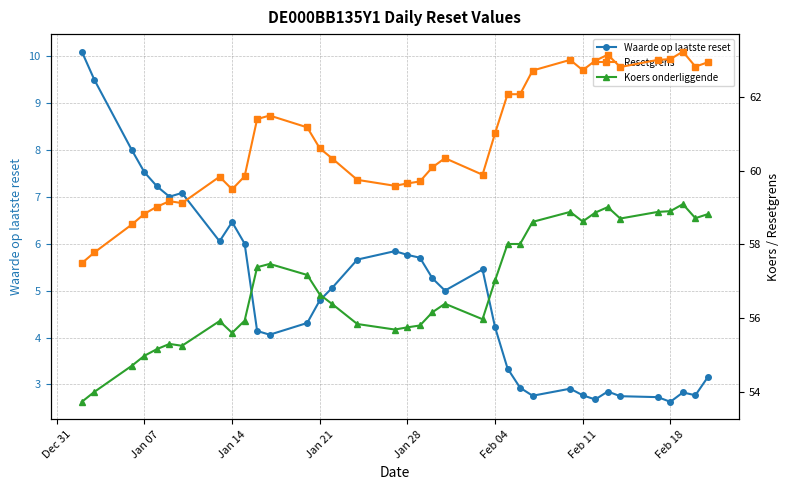

True or false: Waarde op laatste reset has more than 1 interior local peaks.

True